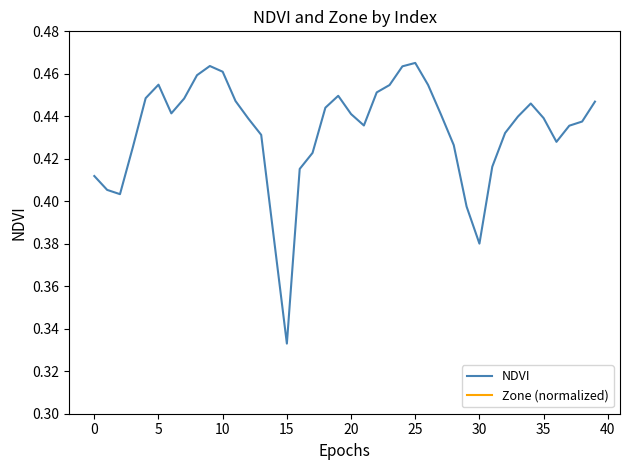

Where is NDVI nearest to the value 0?

15